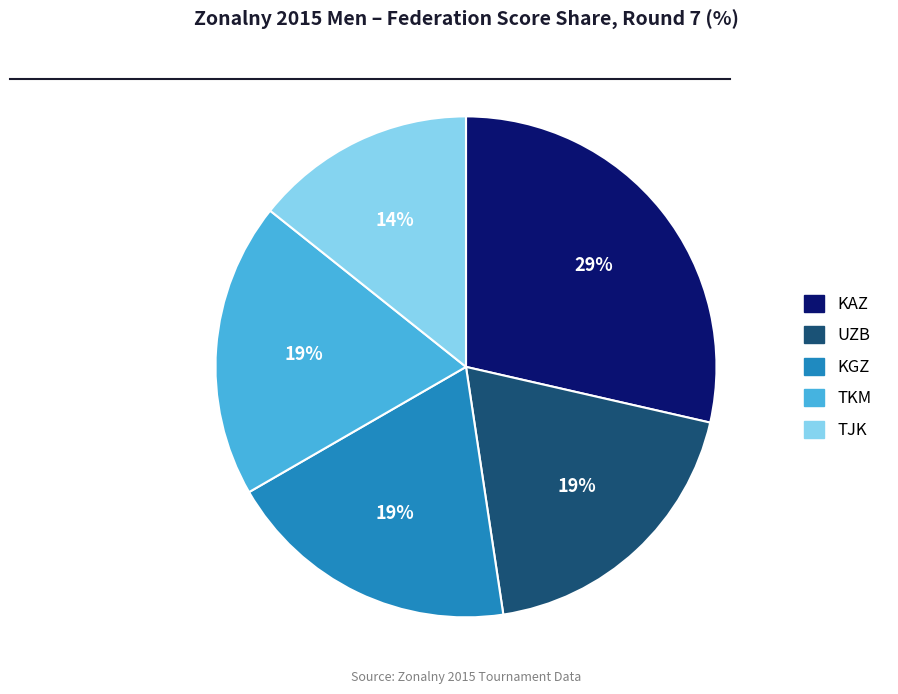

Does any single category account for the majority?

No